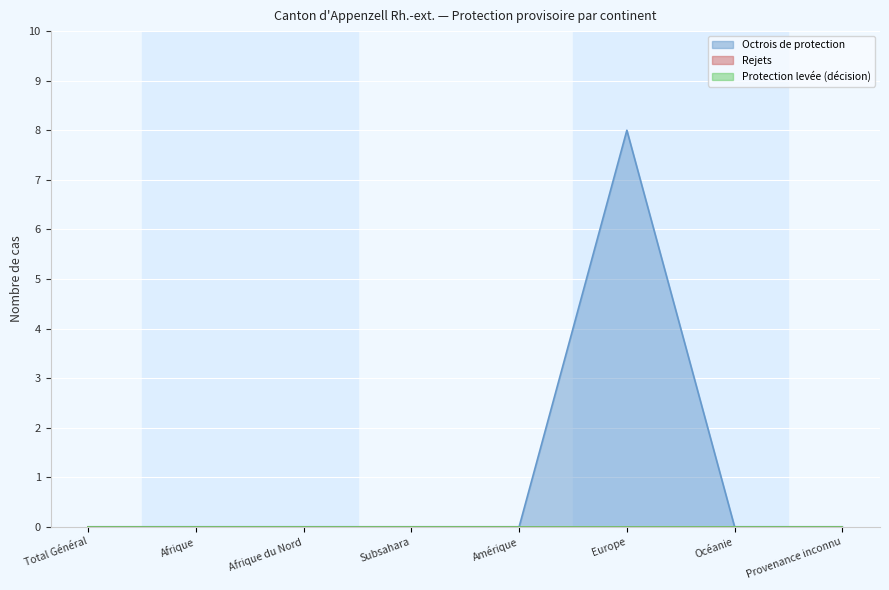

How many interior local peaks does the Octrois de protection series have?

1